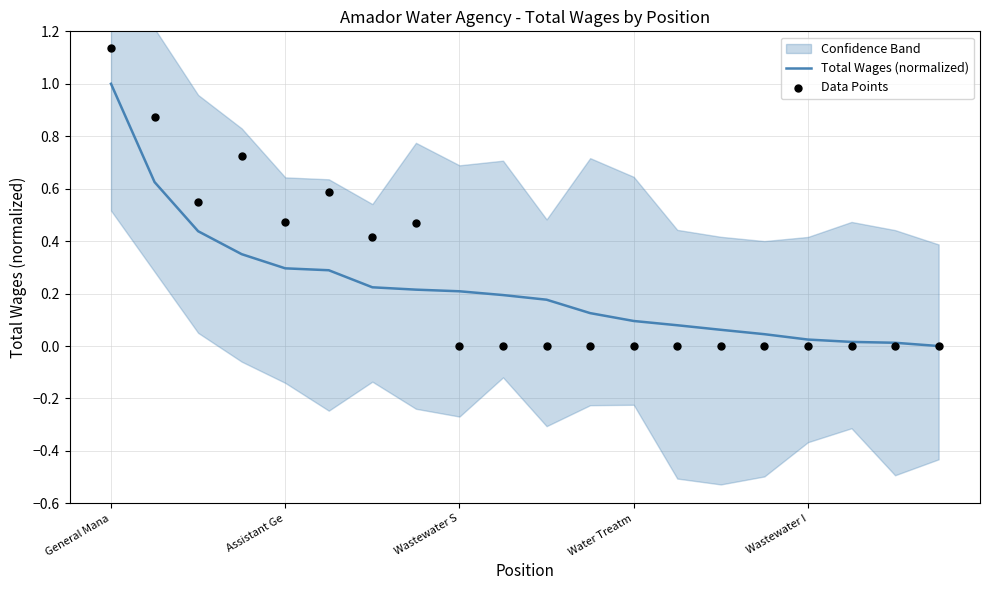

Which category has the highest value in the Total Wages (normalized) series?

General Mana